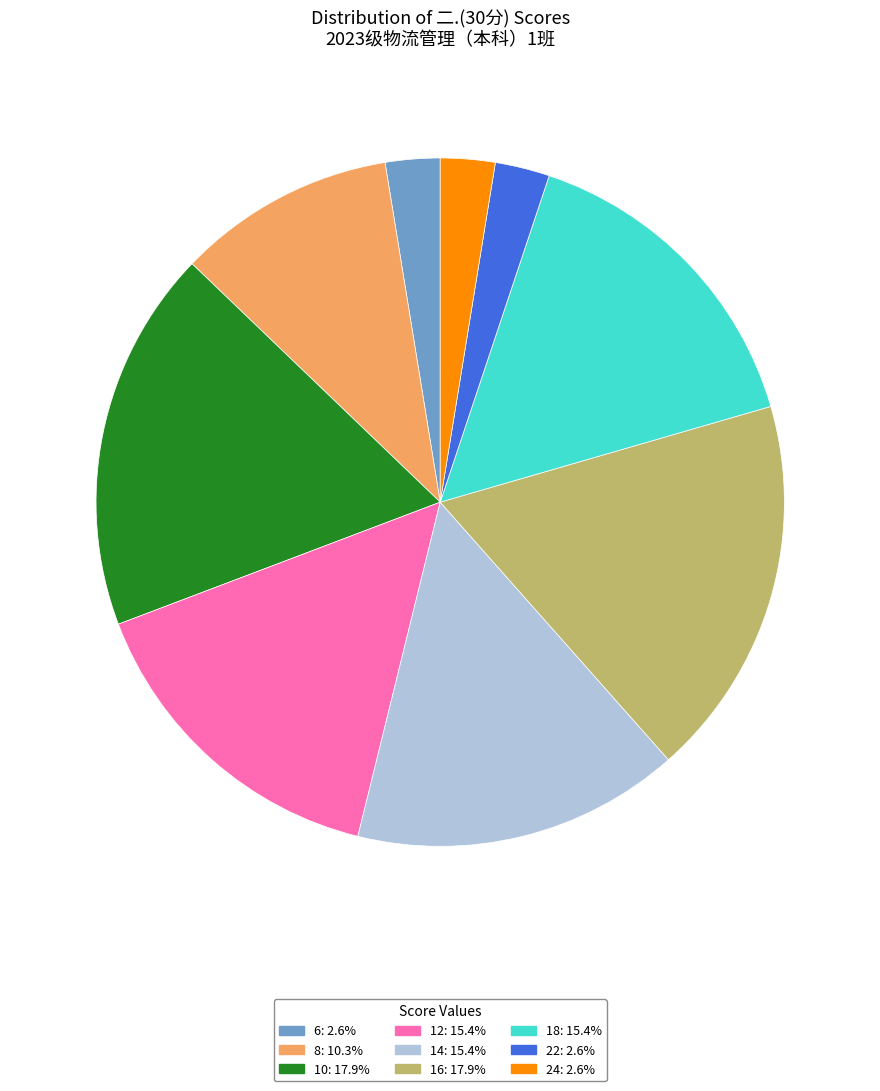

What is the ratio of the value at 10: 17.9% to the value at 16: 17.9%?

1.0